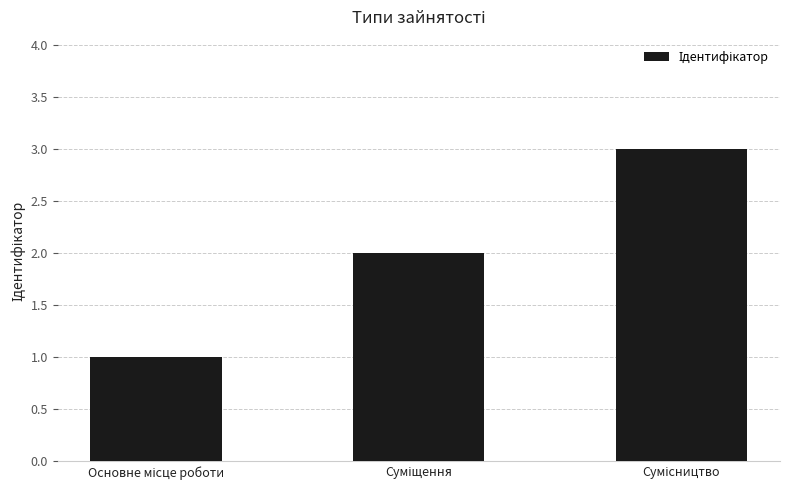

How many values are below 2?

1